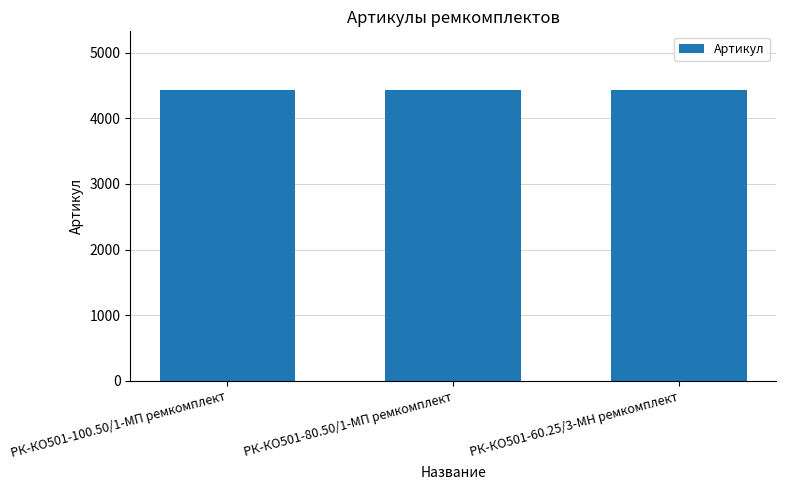

What is the change in value from РК-КО501-100.50/1-МП ремкомплект to РК-КО501-80.50/1-МП ремкомплект?

-1